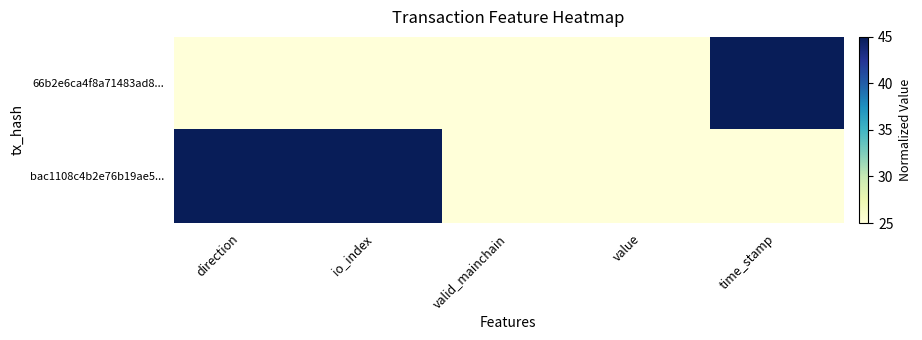

Which series has the widest spread of values?

66b2e6ca4f8a71483ad8...